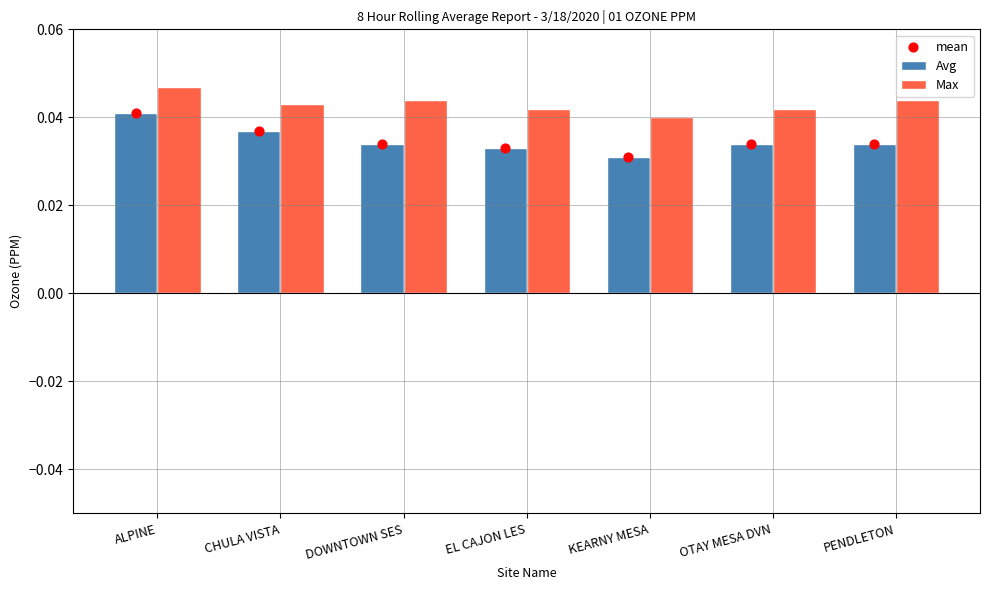

Which series reaches the maximum Y coordinate?

Max